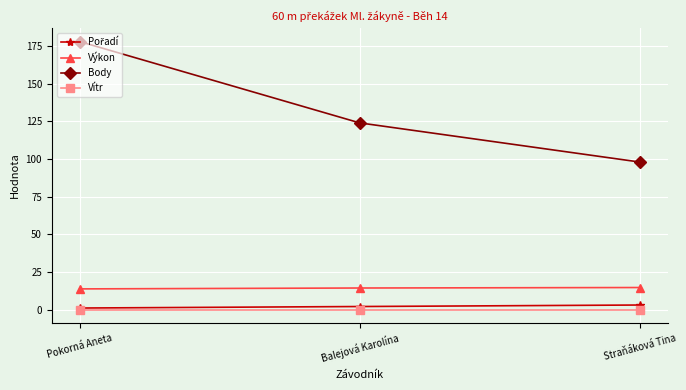

The value of Vítr at Straňáková Tina is 0.0. True or false?

True